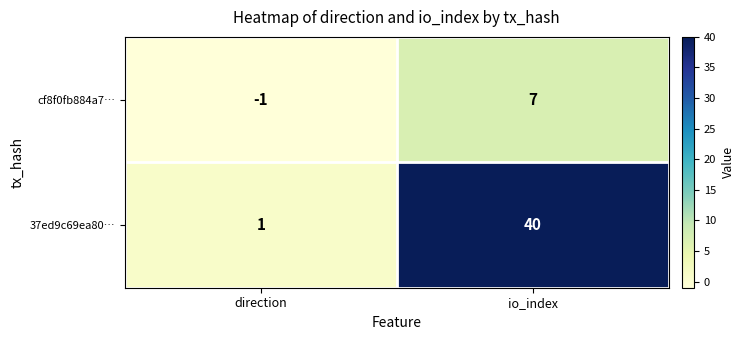

What is the average value of the cf8f0fb884a7… series?

3